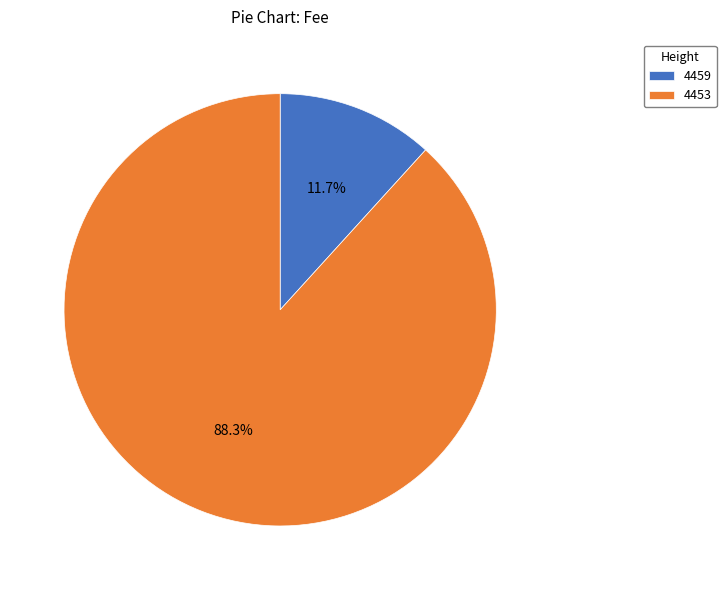

To the nearest percent, what is the combined percentage of 4453 and 4459?

100%